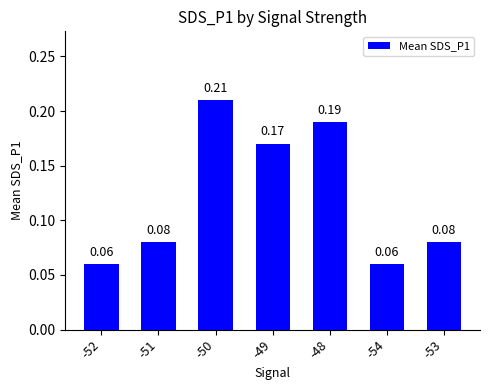

What is the change in value from -51 to -50?

+0.1